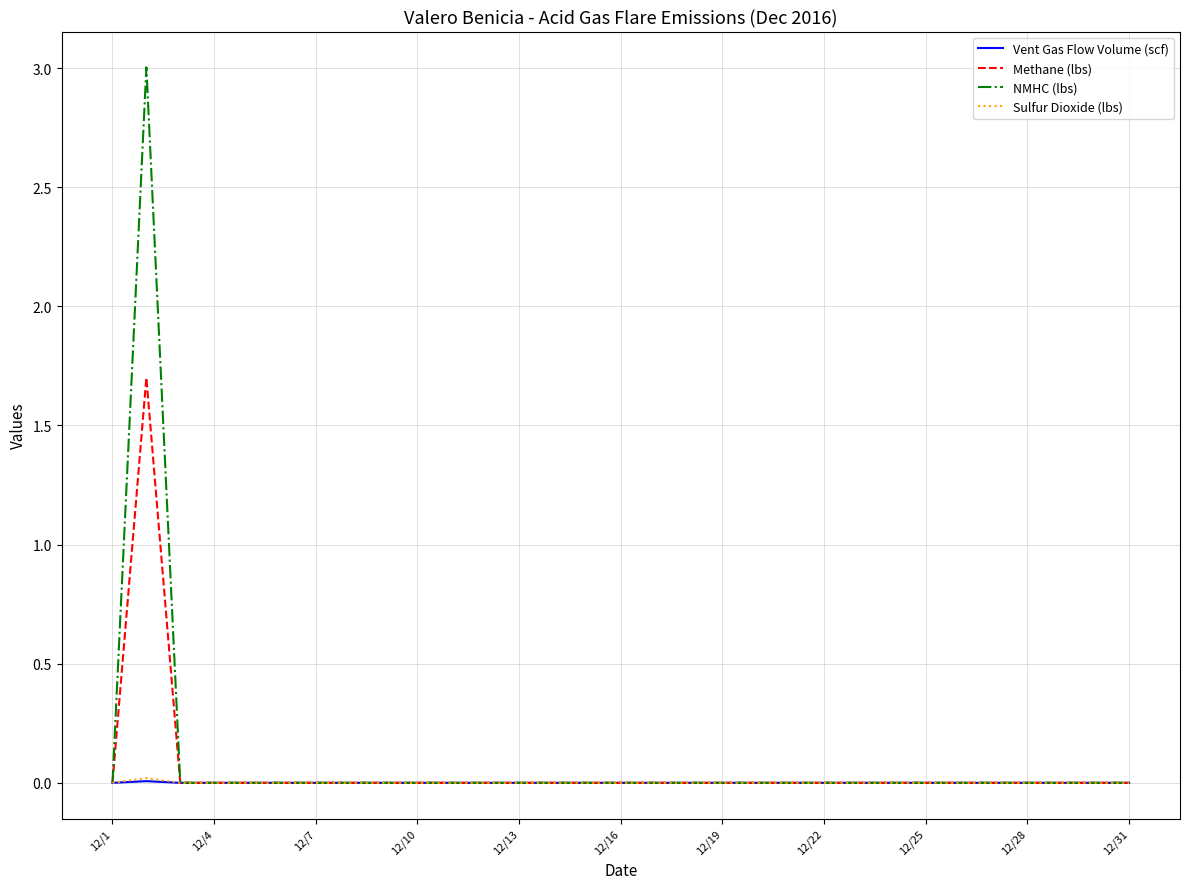

How many categories are shown in the chart?

31